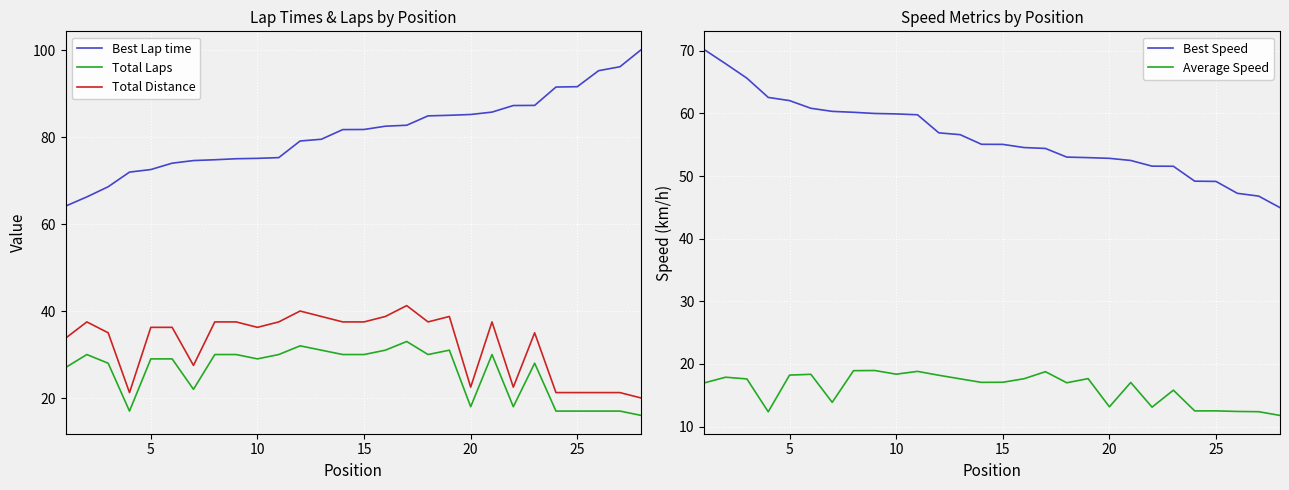

True or false: Total Laps and Total Distance cross at least once.

False